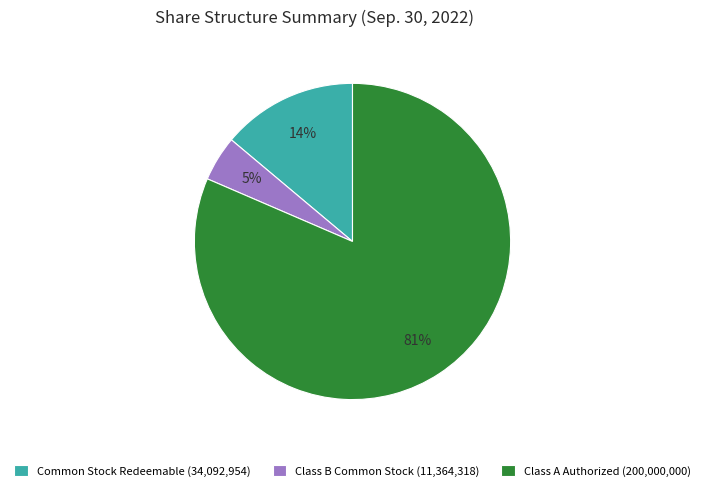

Between Common Stock Redeemable (34,092,954) and Class B Common Stock (11,364,318), which is larger?

Common Stock Redeemable (34,092,954)